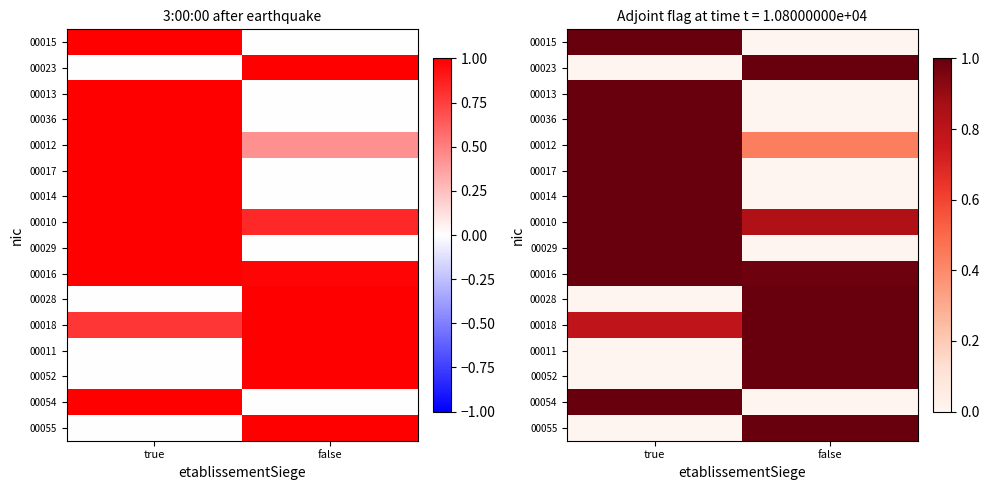

How many values in 00013 are above zero?

1